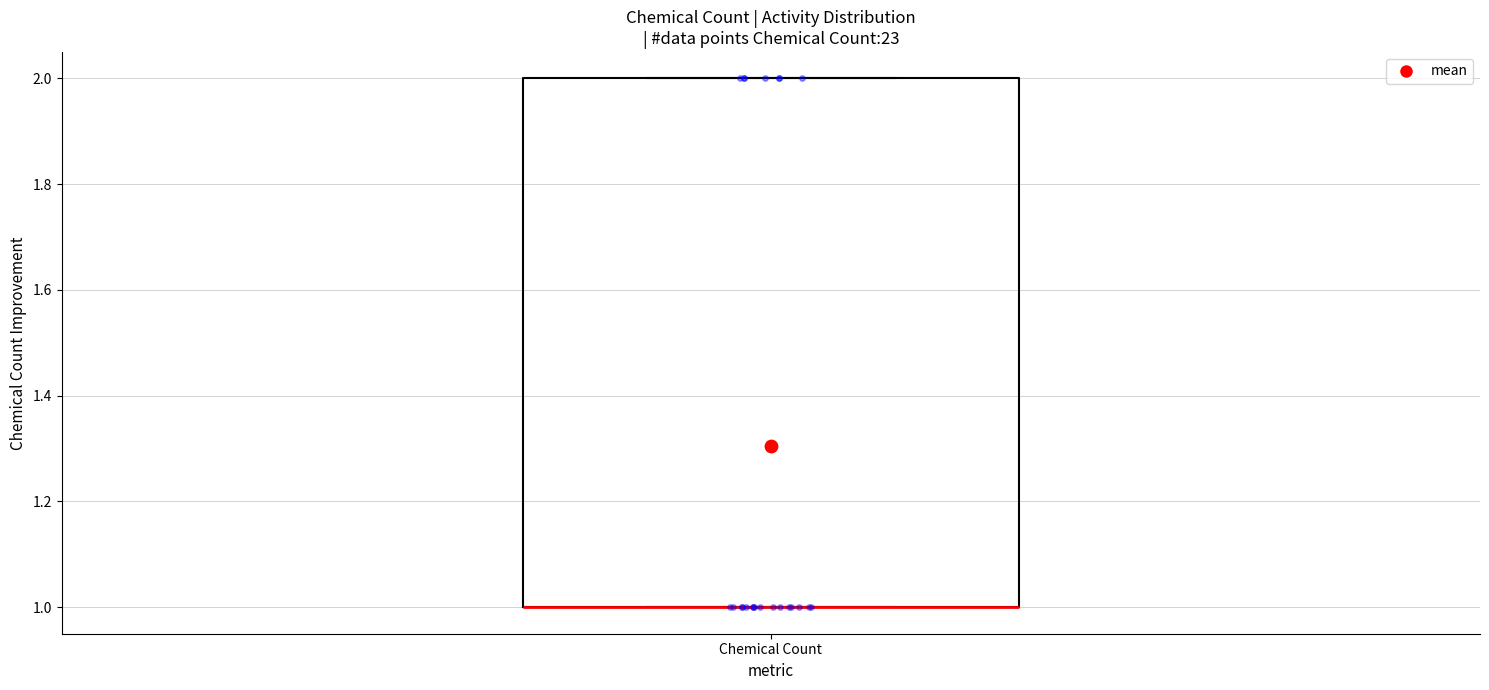

Transcribe this box plot: give where the median line is, the range the box spans, and where the two whiskers end, as read against the y-axis. The values are not printed on the chart, so give them approximately, as read against the axis.

median 1 (drawn on the box's lower edge), box 1 to 2, whiskers 1 to 2